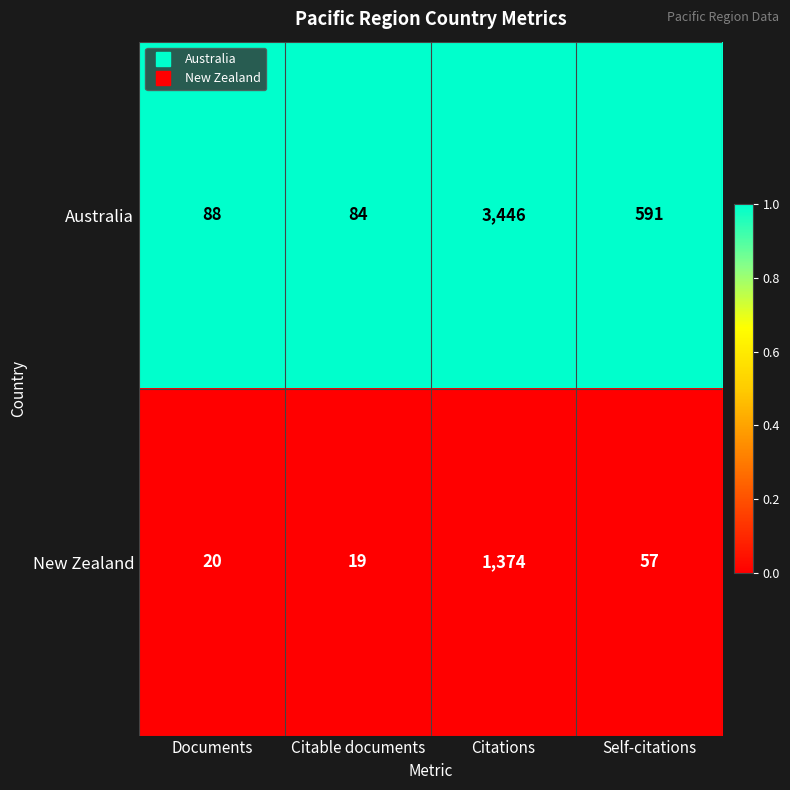

At which category does the chart reach its peak across all series?

Citations